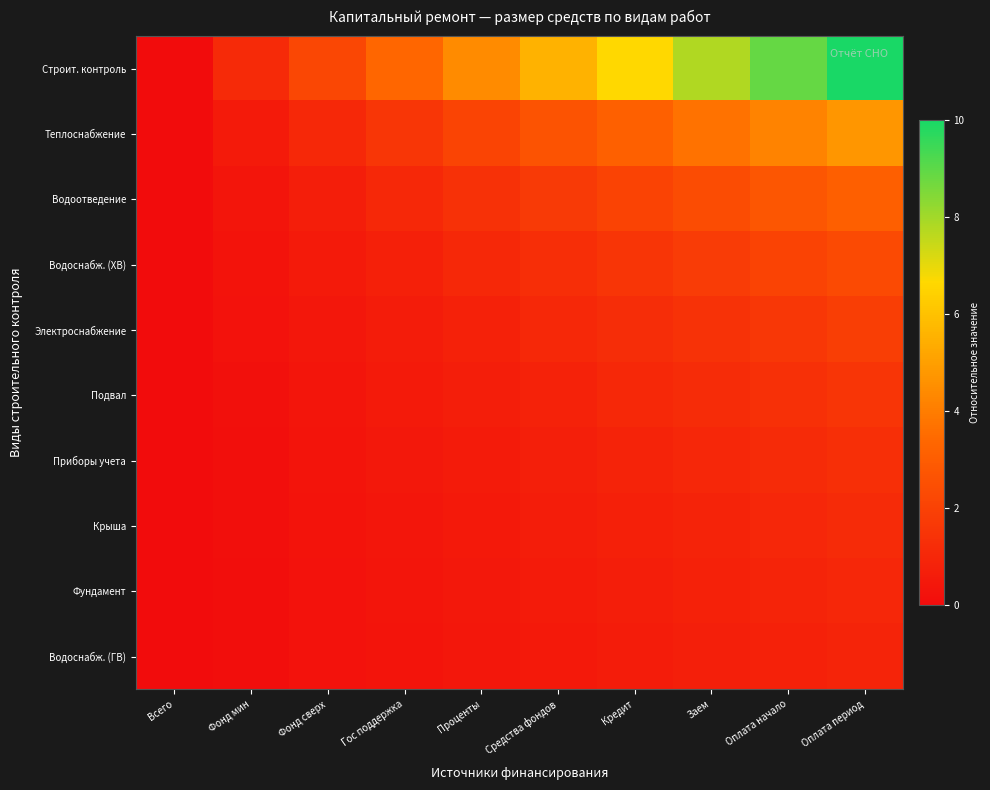

Between Гос поддержка and Заем, which series saw the biggest shift?

Строит. контроль